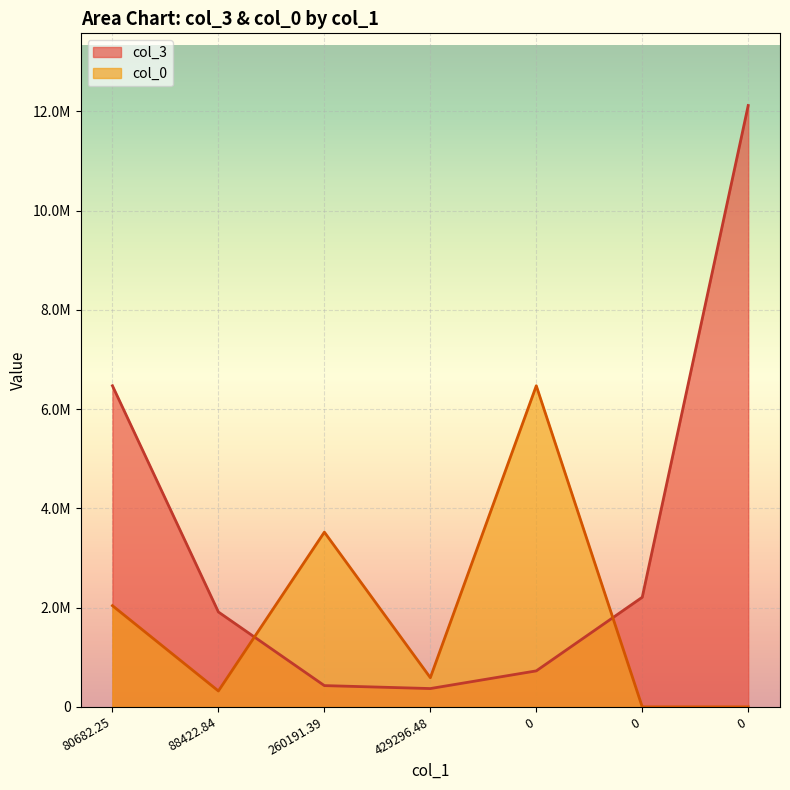

How many lines are shown in the chart?

2